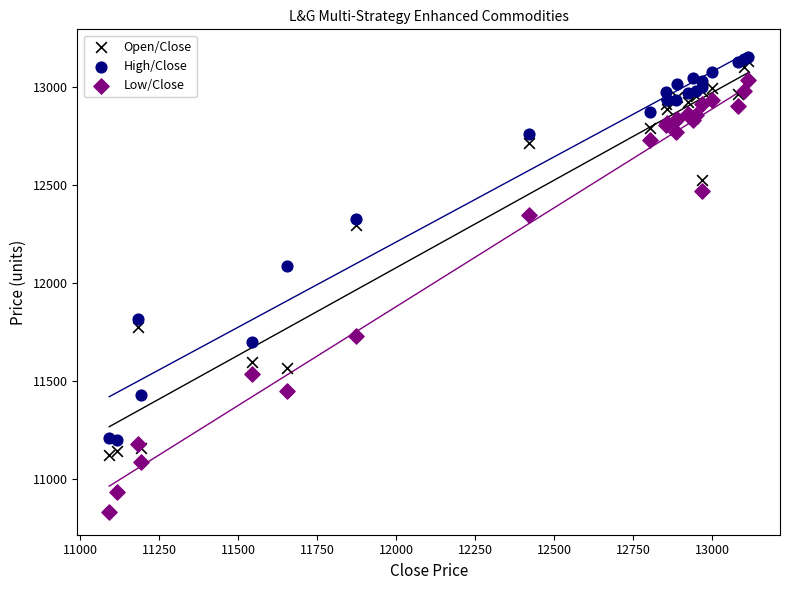

What are all the series names shown in the legend?

Open/Close, High/Close, Low/Close